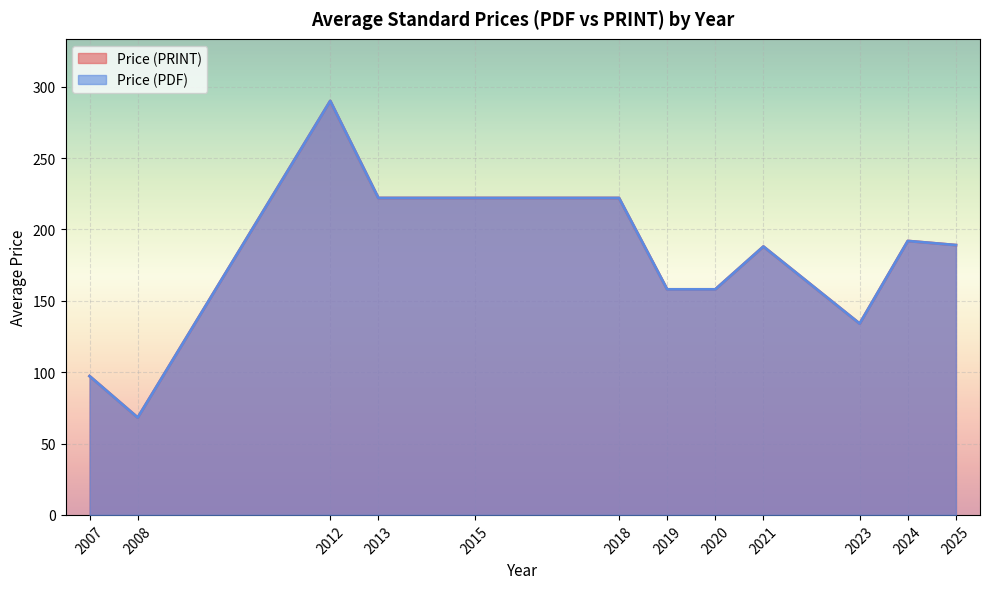

Does the chart display data point markers on the line(s)?

No